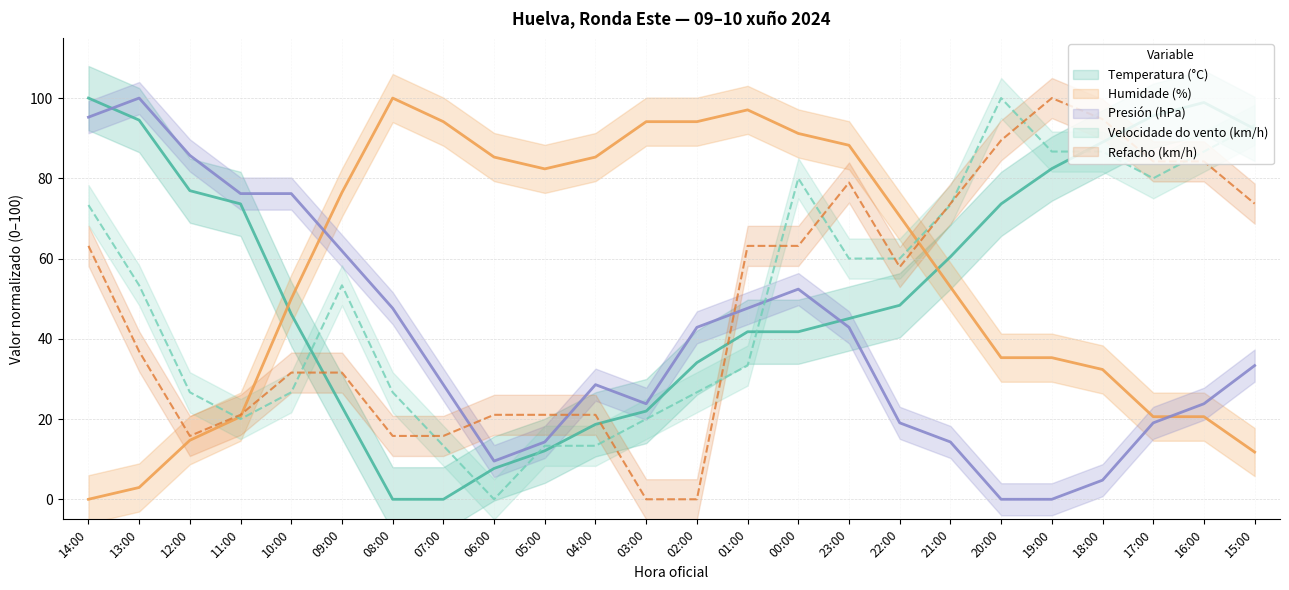

How many values in the Humidade (%) series are below 70?

12